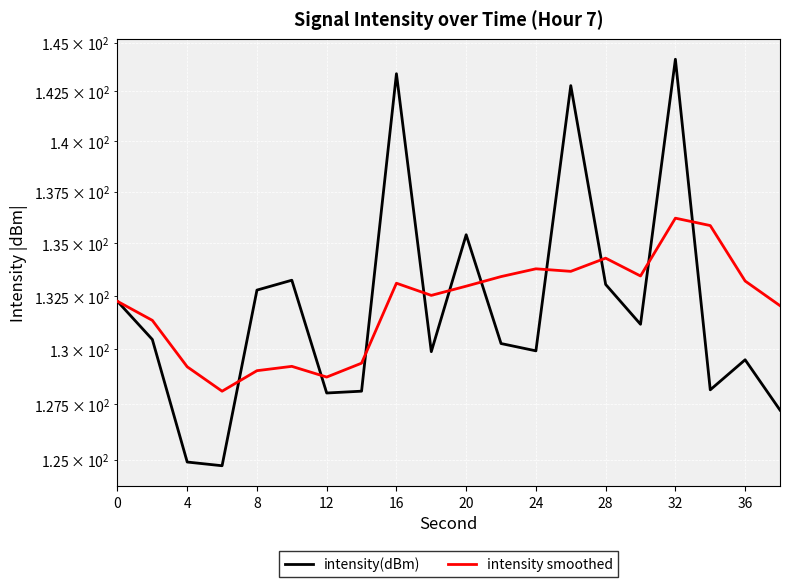

What is the total value across all series at 36?

262.7